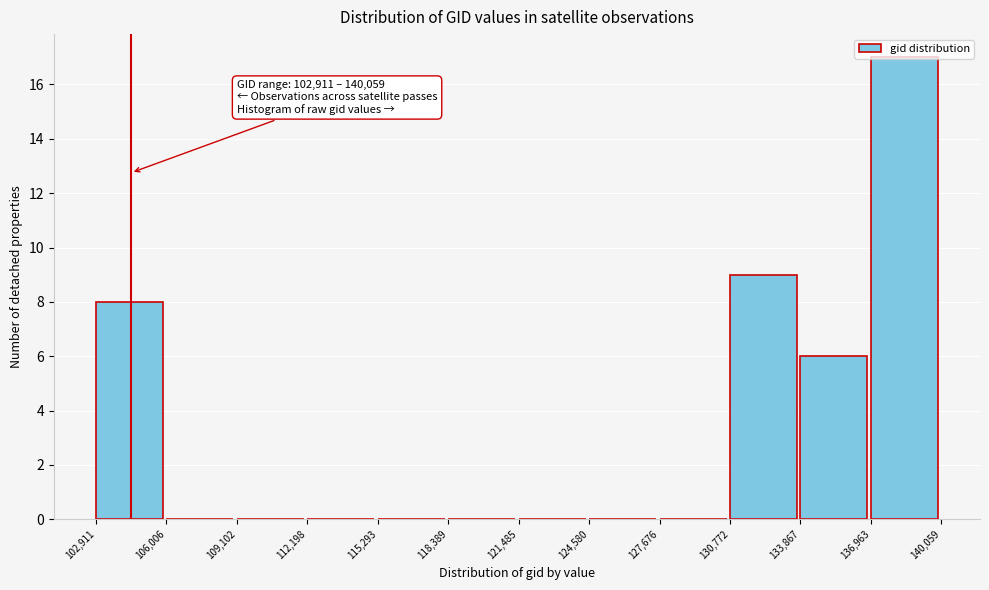

Over which range of the x-axis is the bar tallest?

136,963 to 140,059